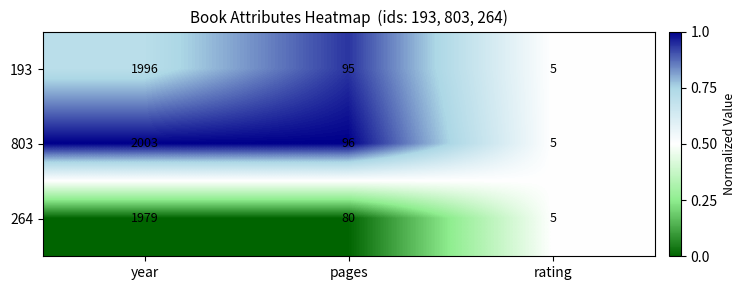

Between year and pages, which series saw the biggest shift?

803